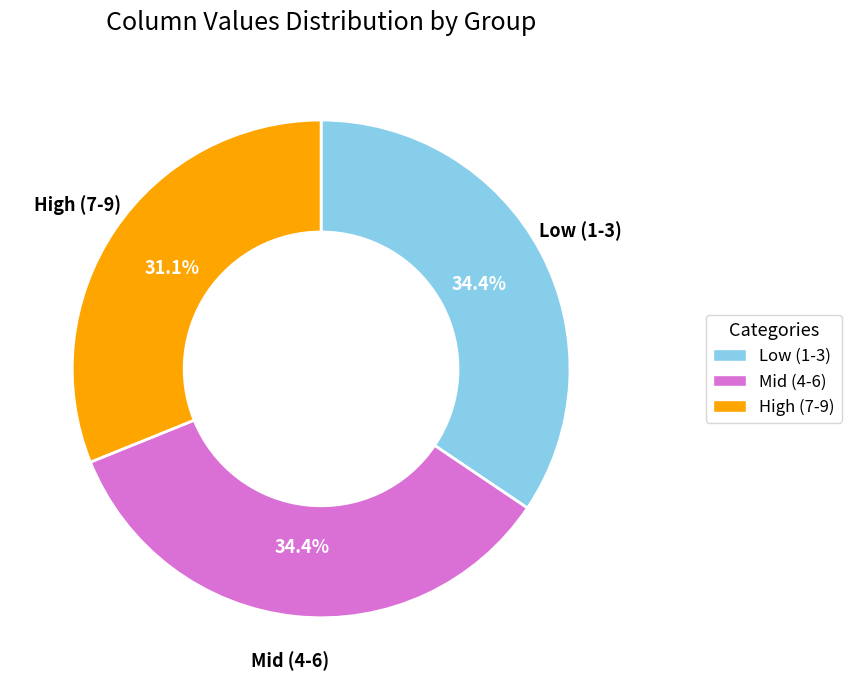

Does any single category account for the majority?

No